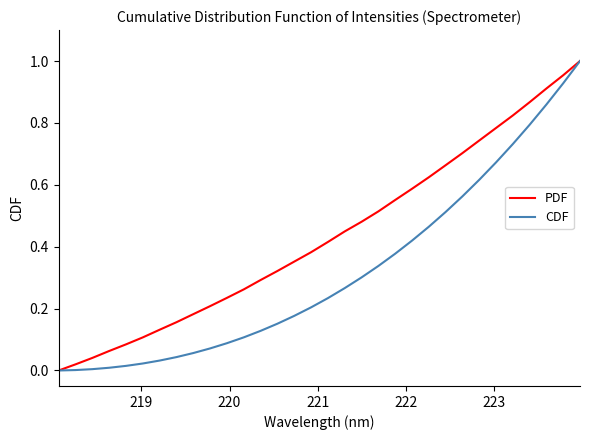

Rank the series by their average value, from highest to lowest.

PDF, CDF